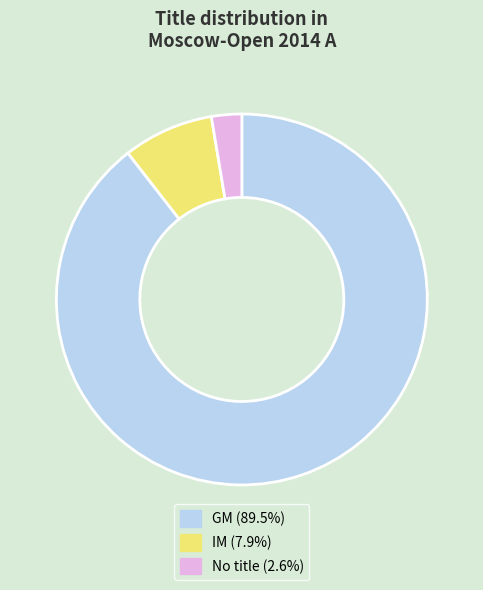

Is there any slice that represents more than half of the pie?

Yes